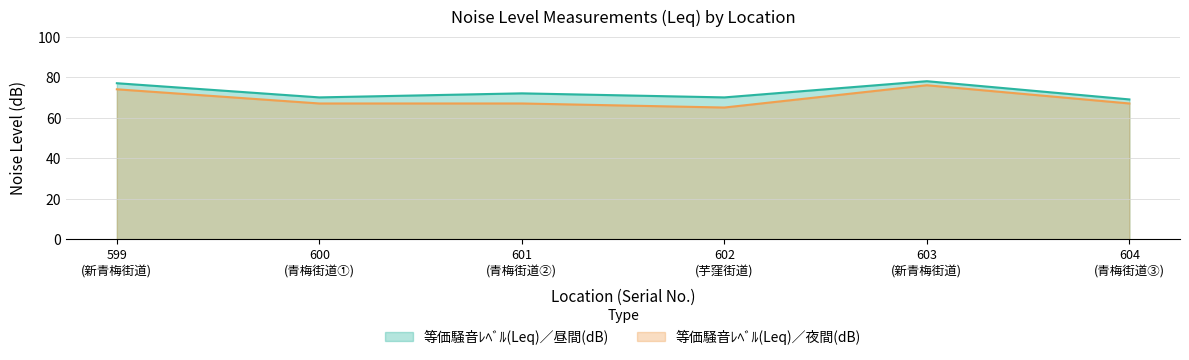

How many lines are shown in the chart?

2